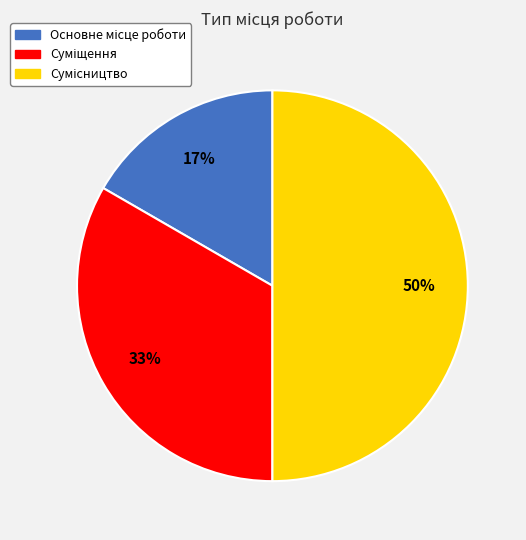

To the nearest percent, what is the average slice percentage?

33%